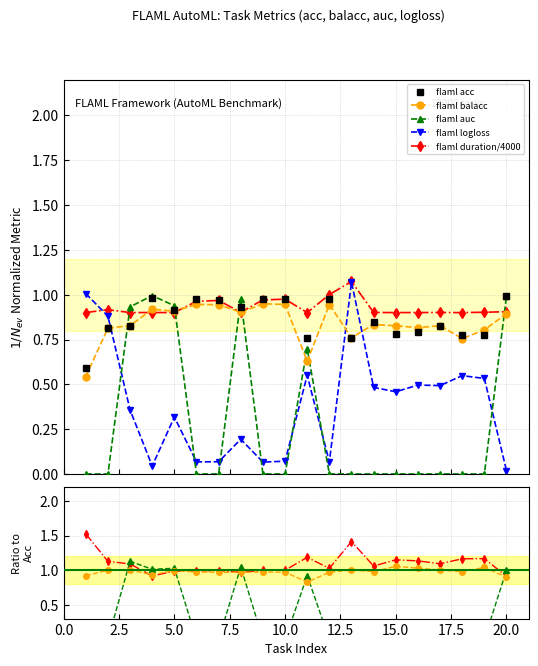

Which category has the highest value in the flaml_balacc series?

9